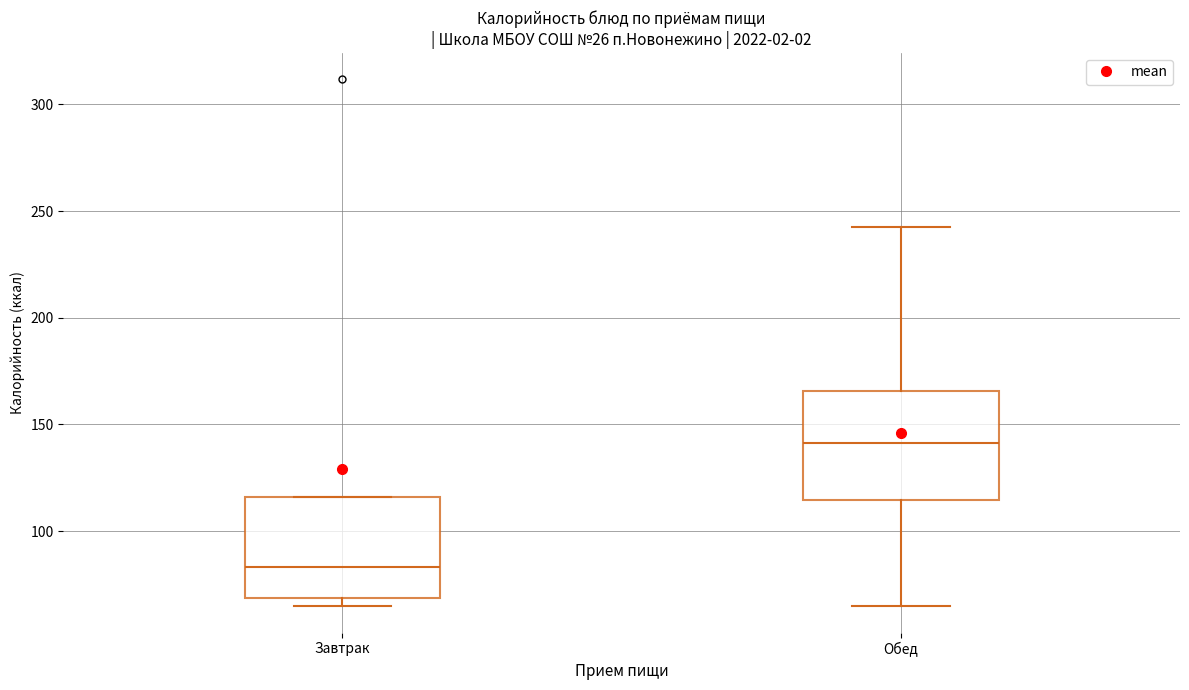

Reading left to right, read every box against the y-axis: the position of its median line, the range the box covers, and the ends of its whiskers. The values are not printed on the chart, so give them approximately, as read against the axis.

Завтрак: median 85, box 70 to 115, whiskers 65 to 115
Обед: median 140, box 115 to 165, whiskers 65 to 240